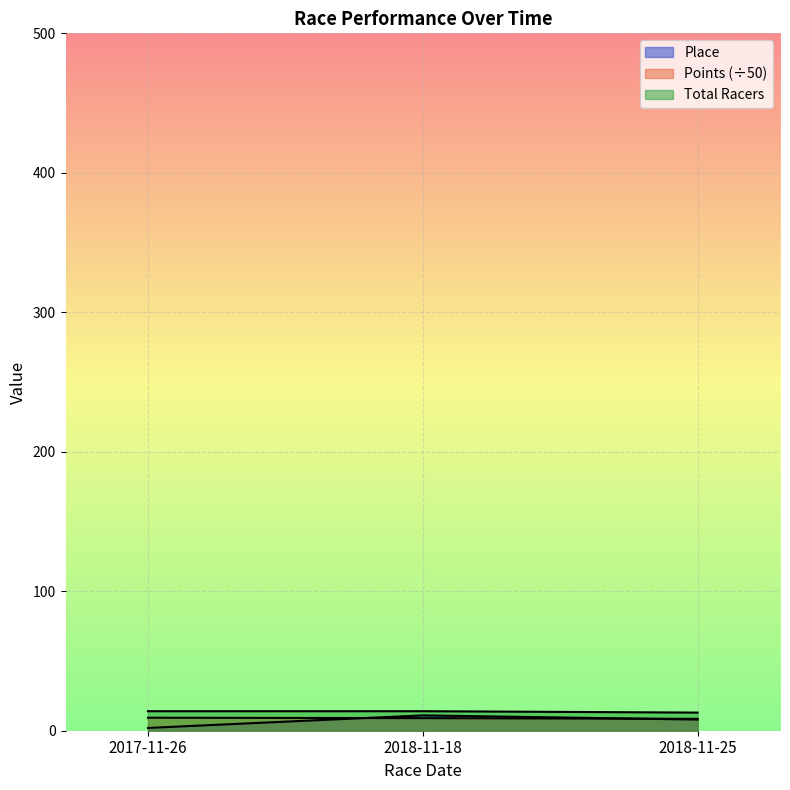

Is it true that Place equals 8.0 at 2018-11-25?

True